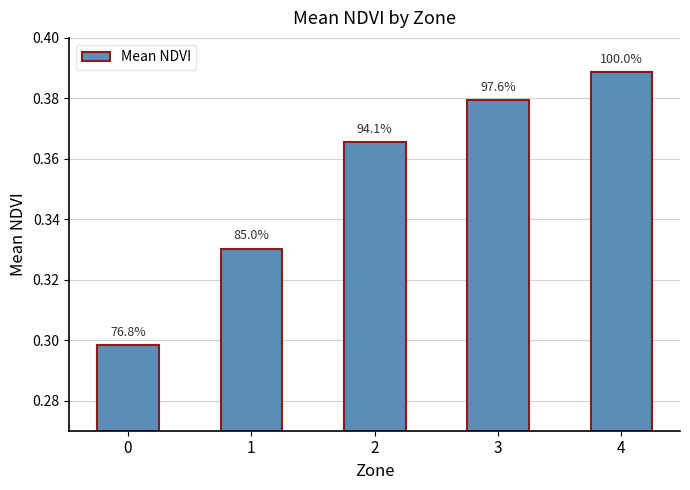

Reading left to right, list all the values displayed in this chart.

0.3	0.3	0.4	0.4	0.4